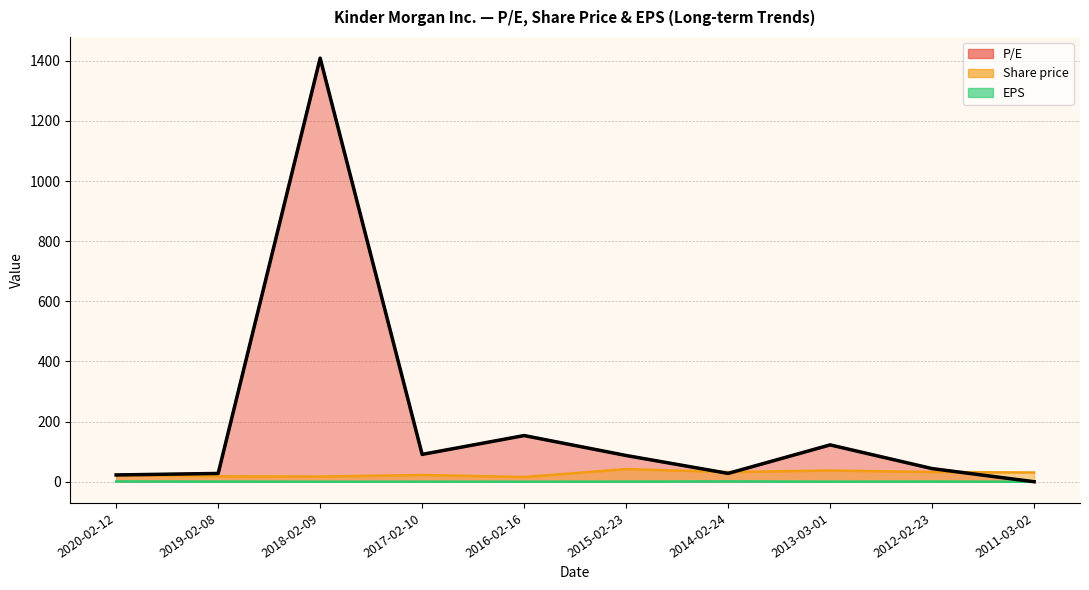

What is the label of the 3rd point from the left?

2018-02-09